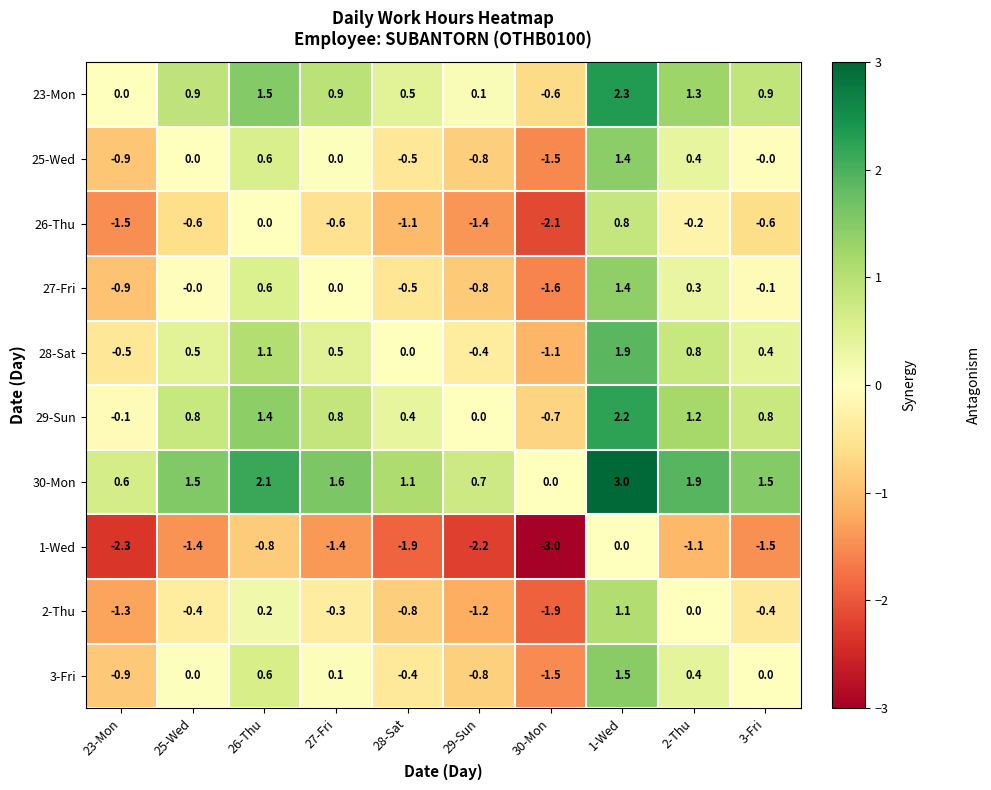

Count the number of categories in the chart.

10